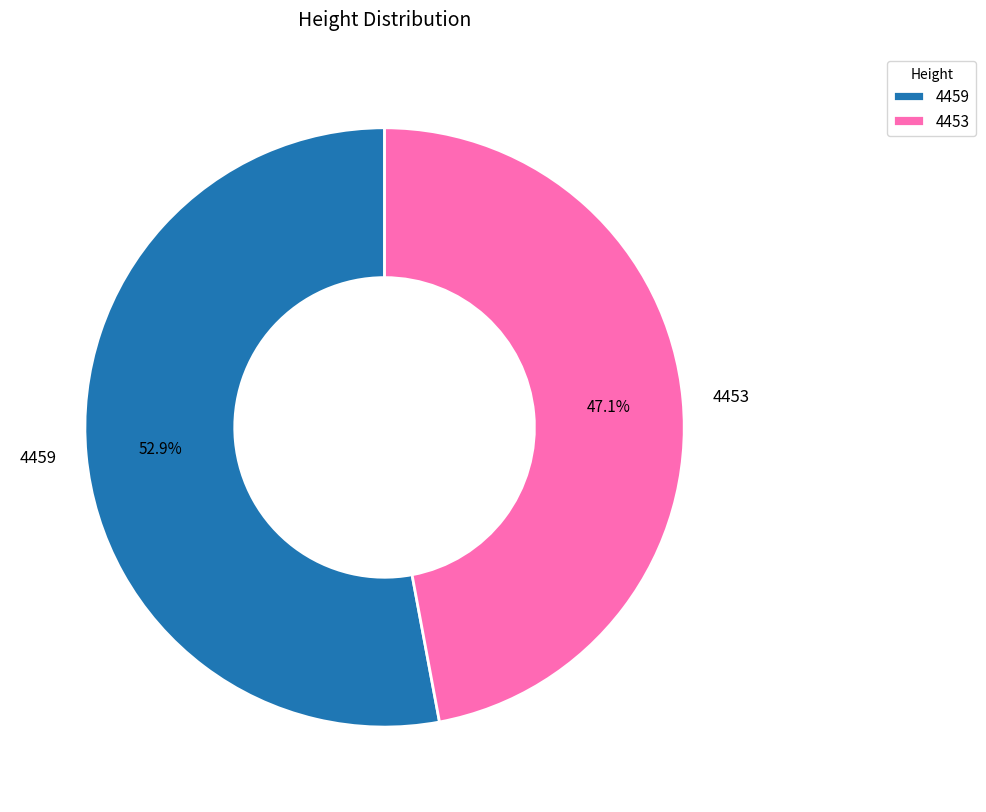

Is it true that 4453 is 58% of the pie?

False